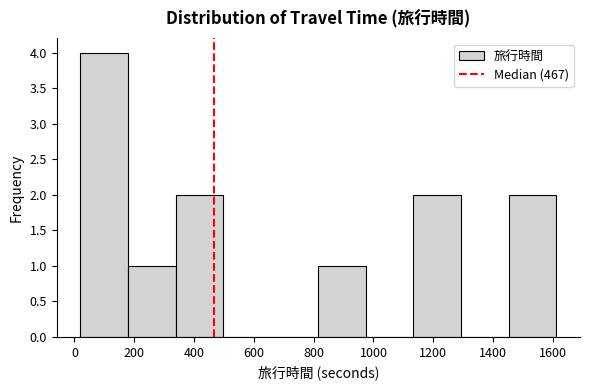

What is the height of the bar covering 20 to 180 on the x-axis? Neither the bar edges nor the heights are printed on the chart, so give them approximately, as read against the axes.

4